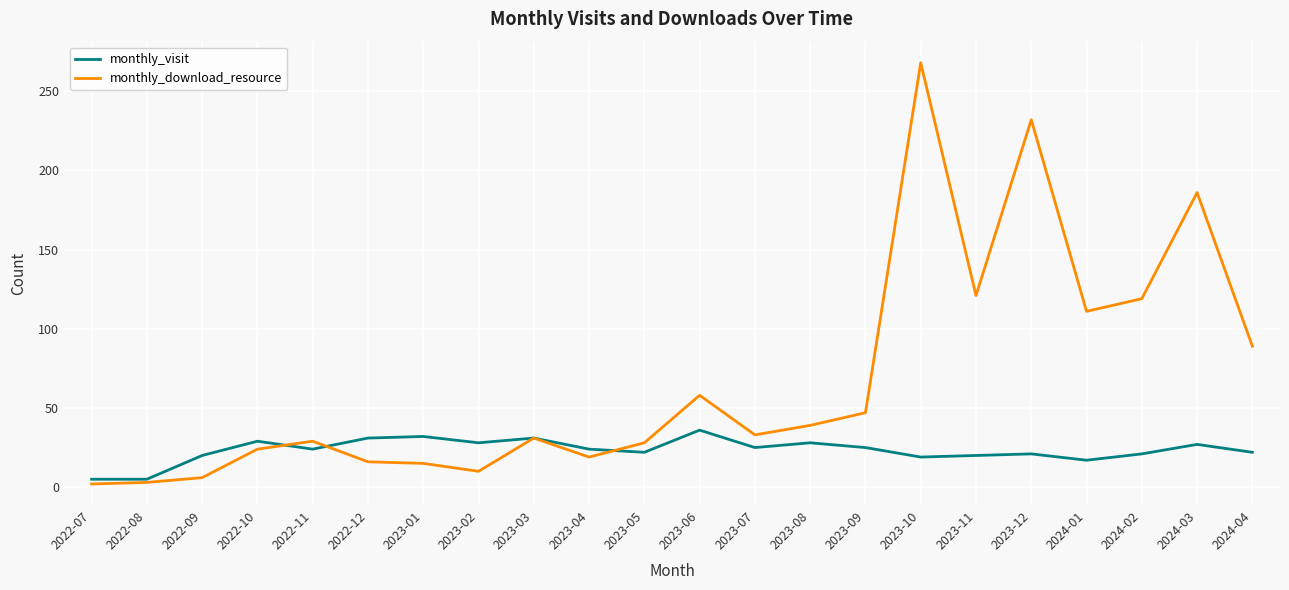

Where does the monthly_visit series first go above 24?

2022-10